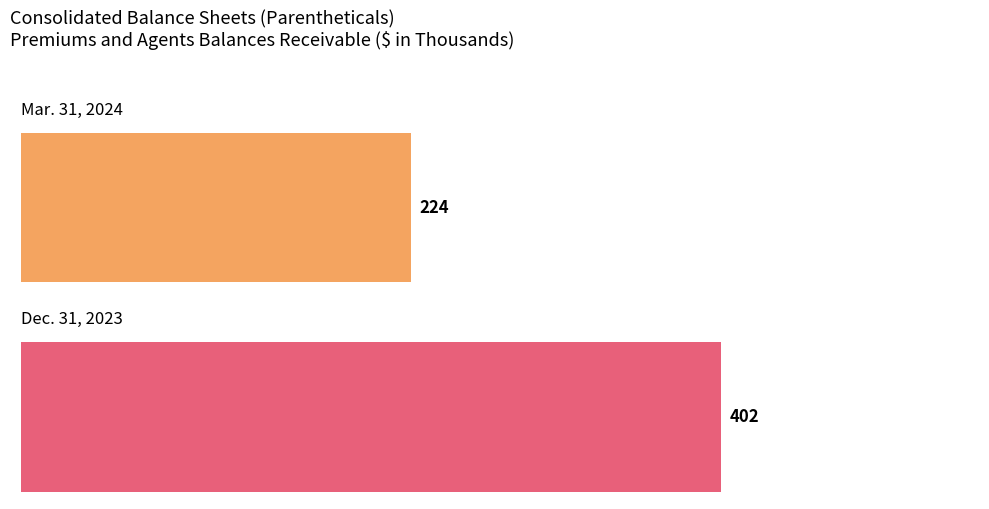

True or false: Dec. 31, 2023 has a value of 27314108 at Common stock shares outstanding.

False